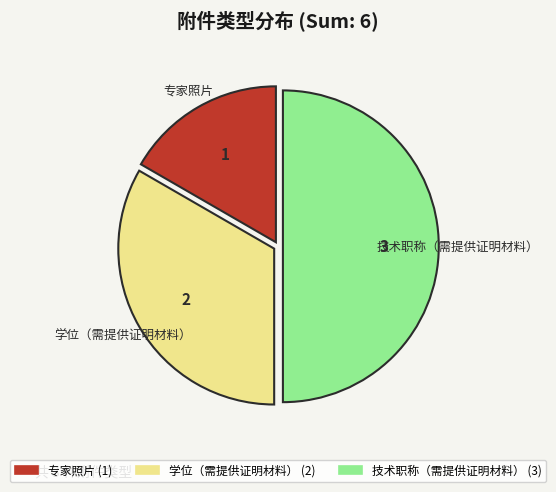

Rank the categories by value from lowest to highest.

专家照片, 学位（需提供证明材料）, 技术职称（需提供证明材料）